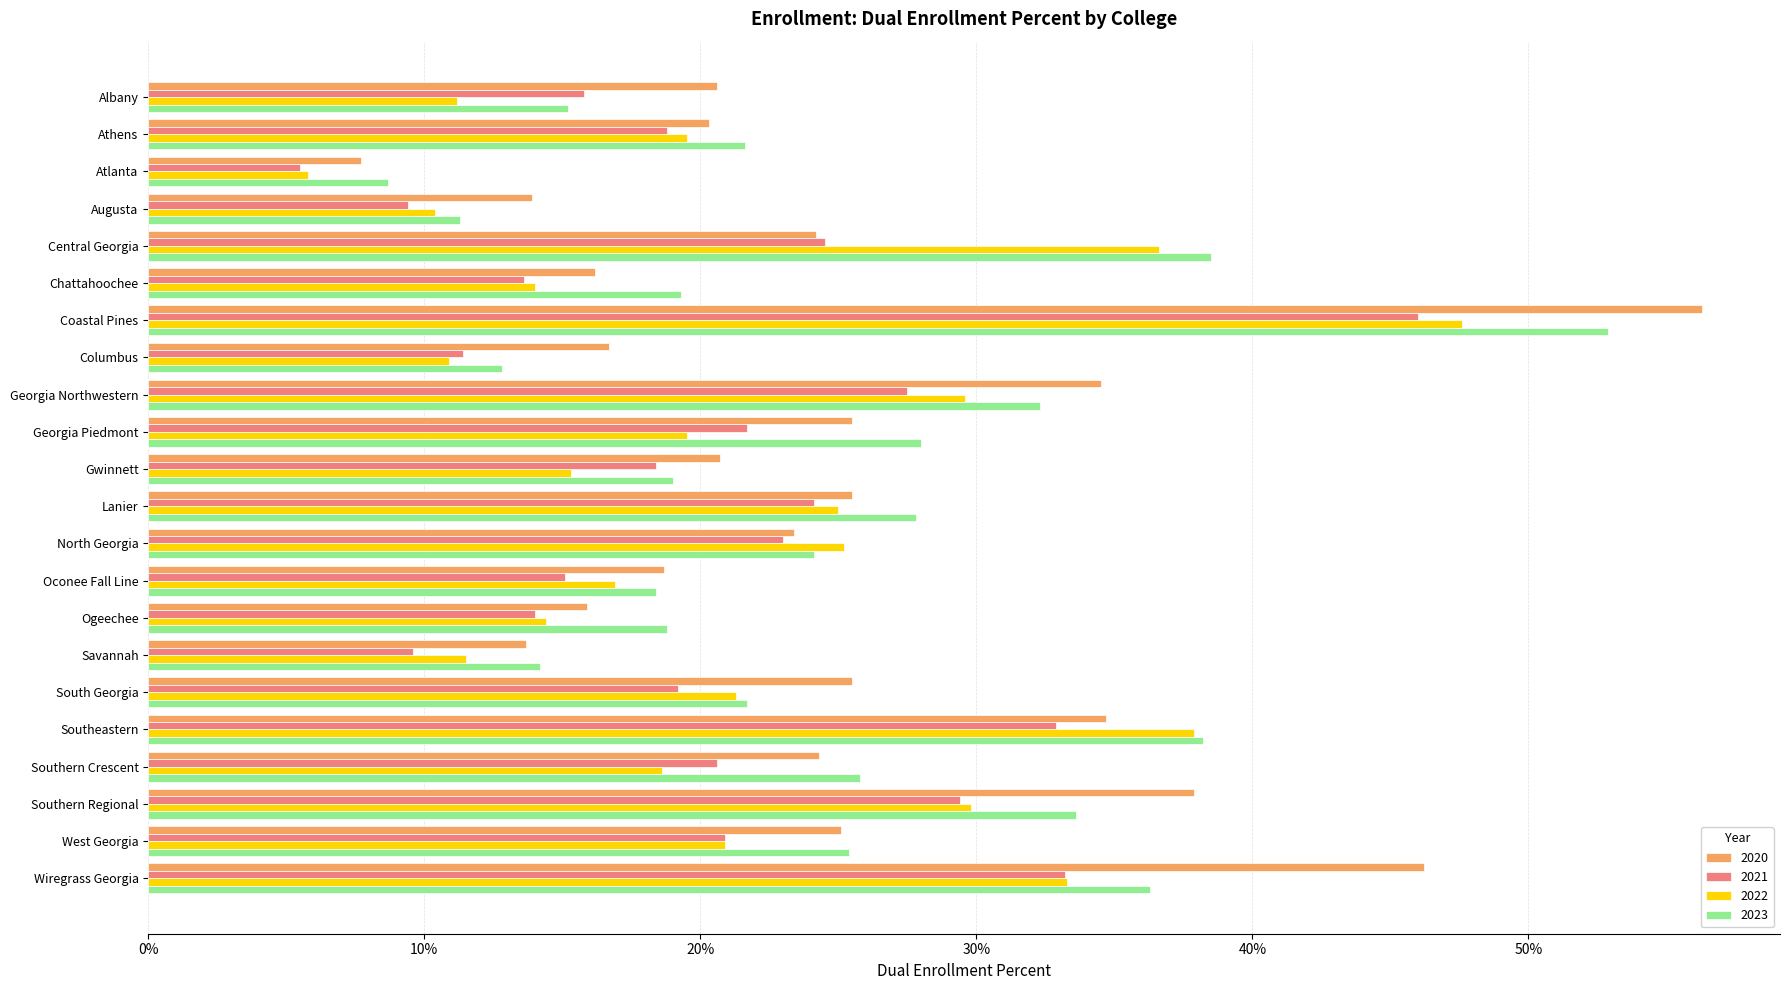

What are all the series names shown in the legend?

2020, 2021, 2022, 2023